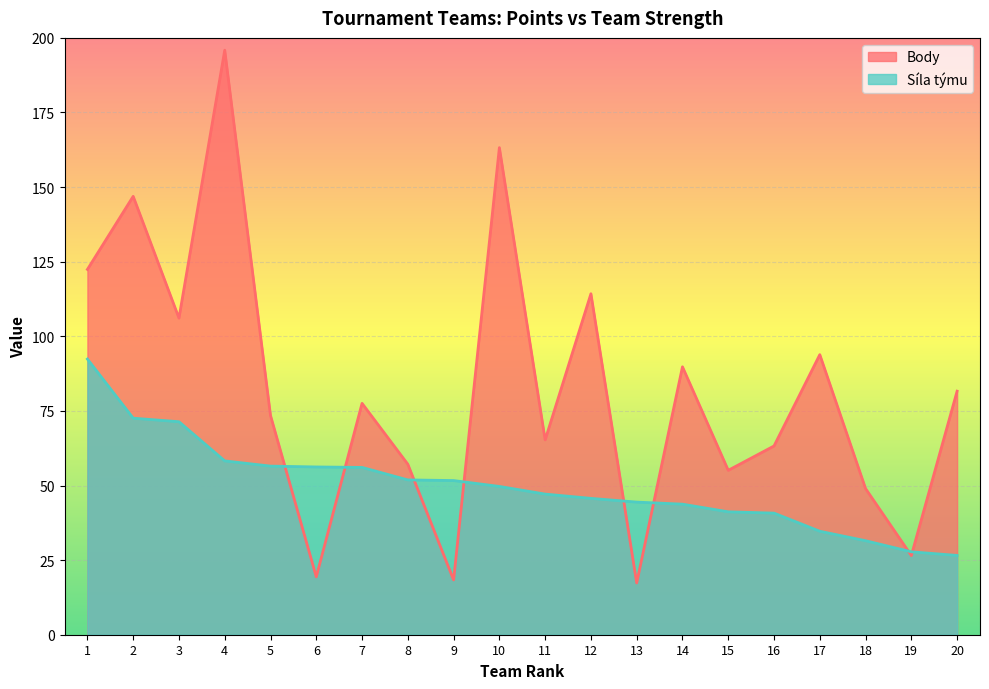

What is the average value of the Body series?

81.8